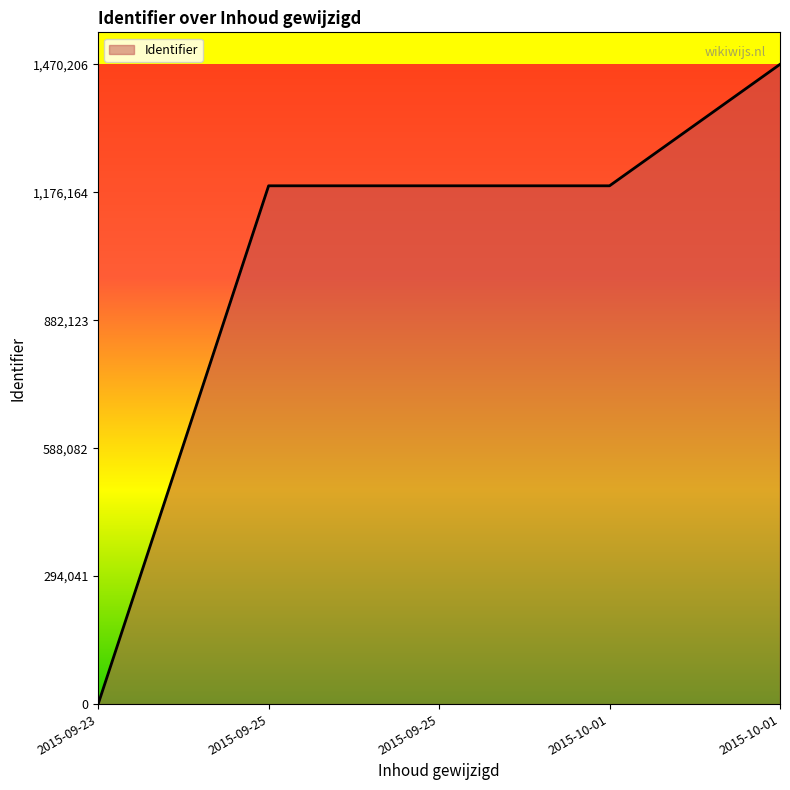

How many values are below 1191046?

2